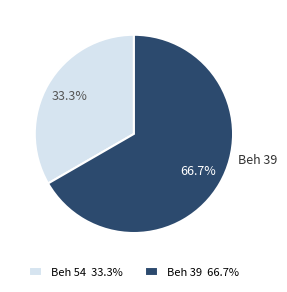

Rank the categories by value from highest to lowest.

Beh 39, Beh 54